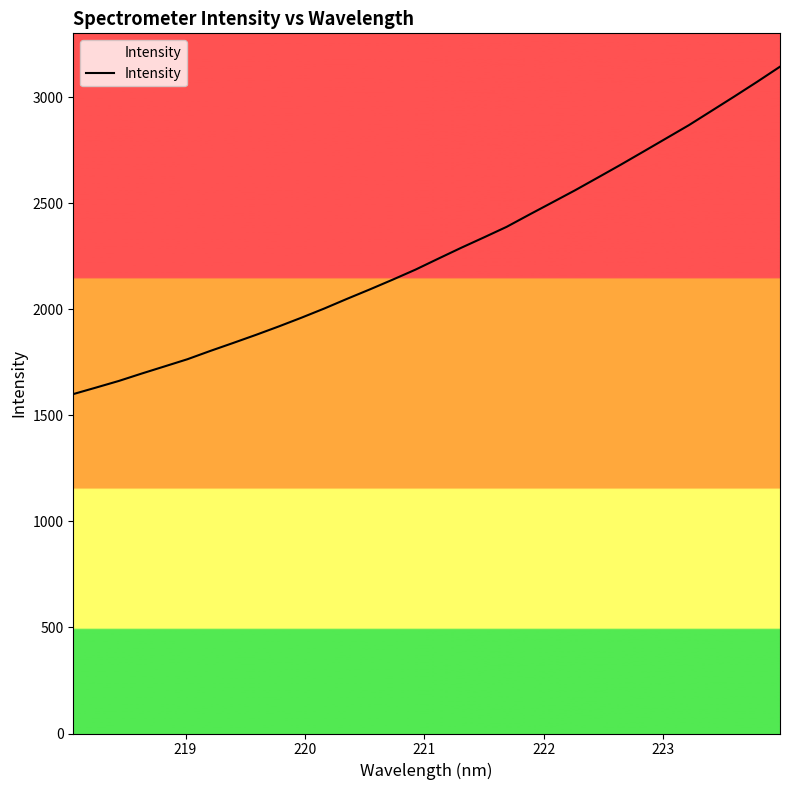

What is the smallest value displayed?

1600.8